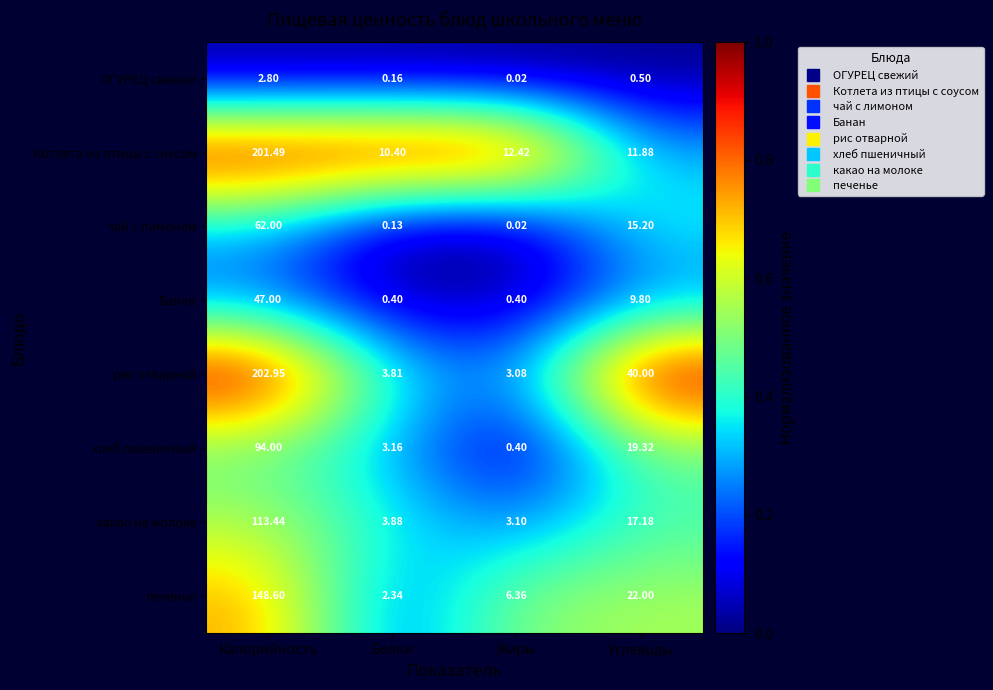

At which category is the sum across all series the highest?

Калорийность